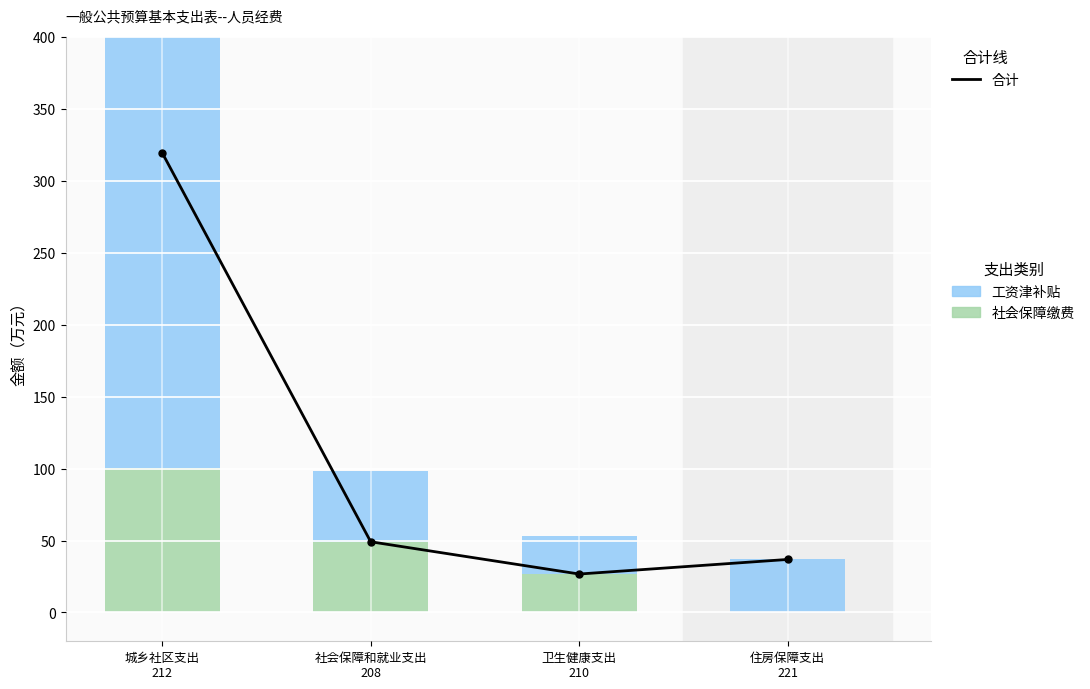

Which series changed the most between 社会保障和就业支出
208 and 卫生健康支出
210?

工资津补贴